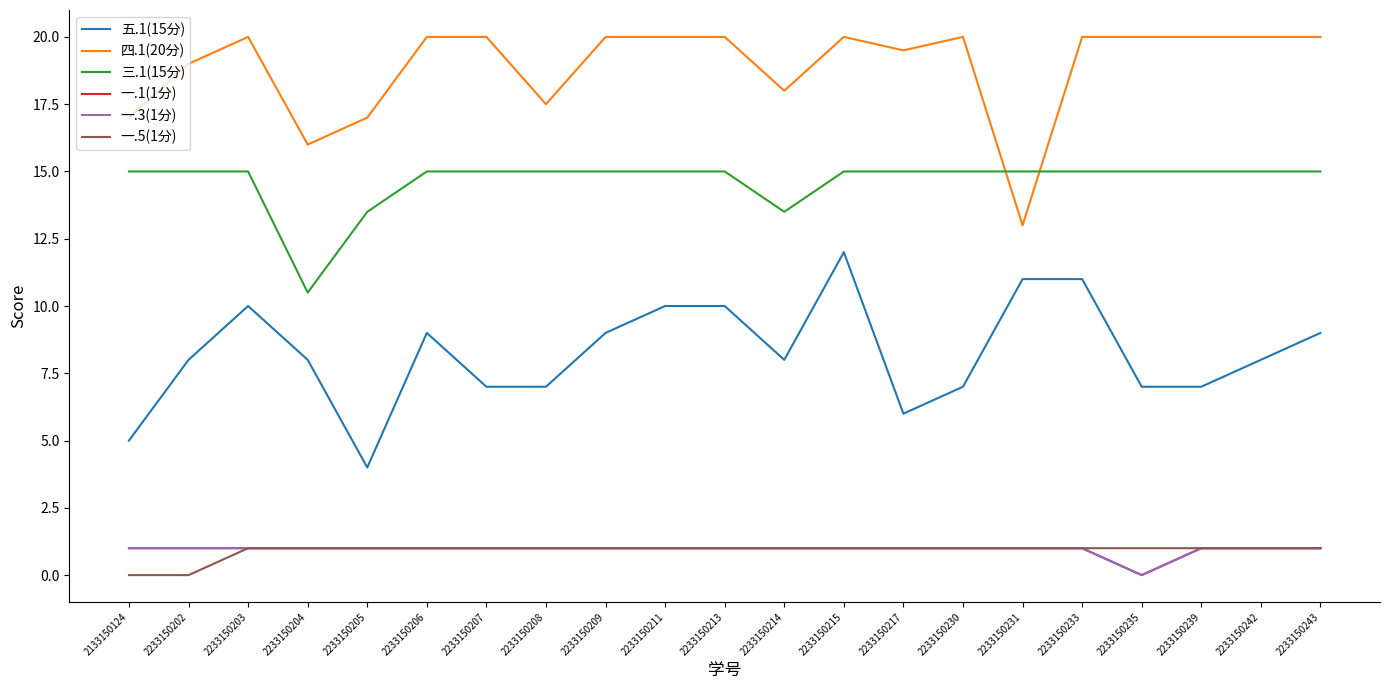

Which series has the largest total across all categories?

四.1(20分)